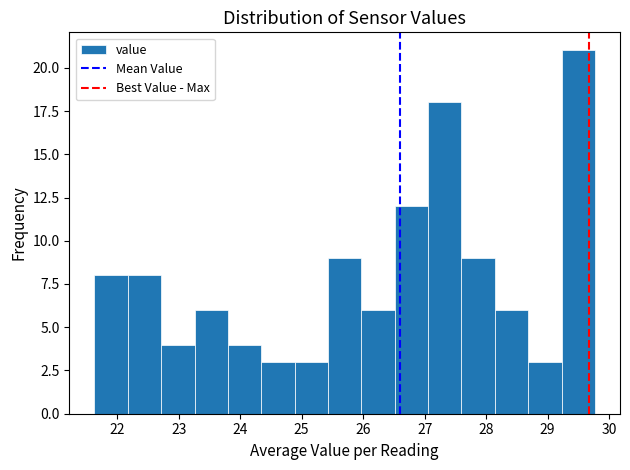

Over which range of the x-axis is the bar tallest?

29.2 to 29.8